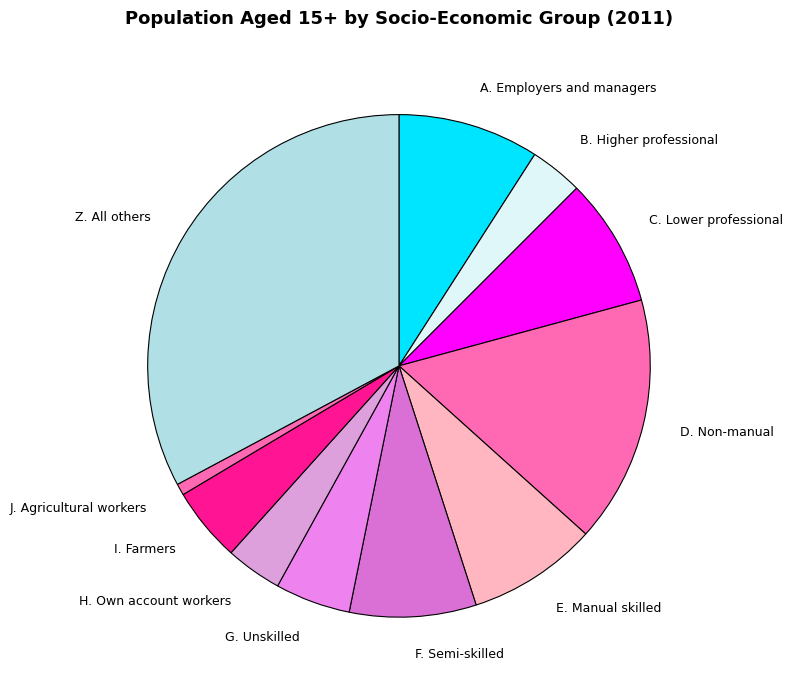

How many slices are in this pie chart?

11